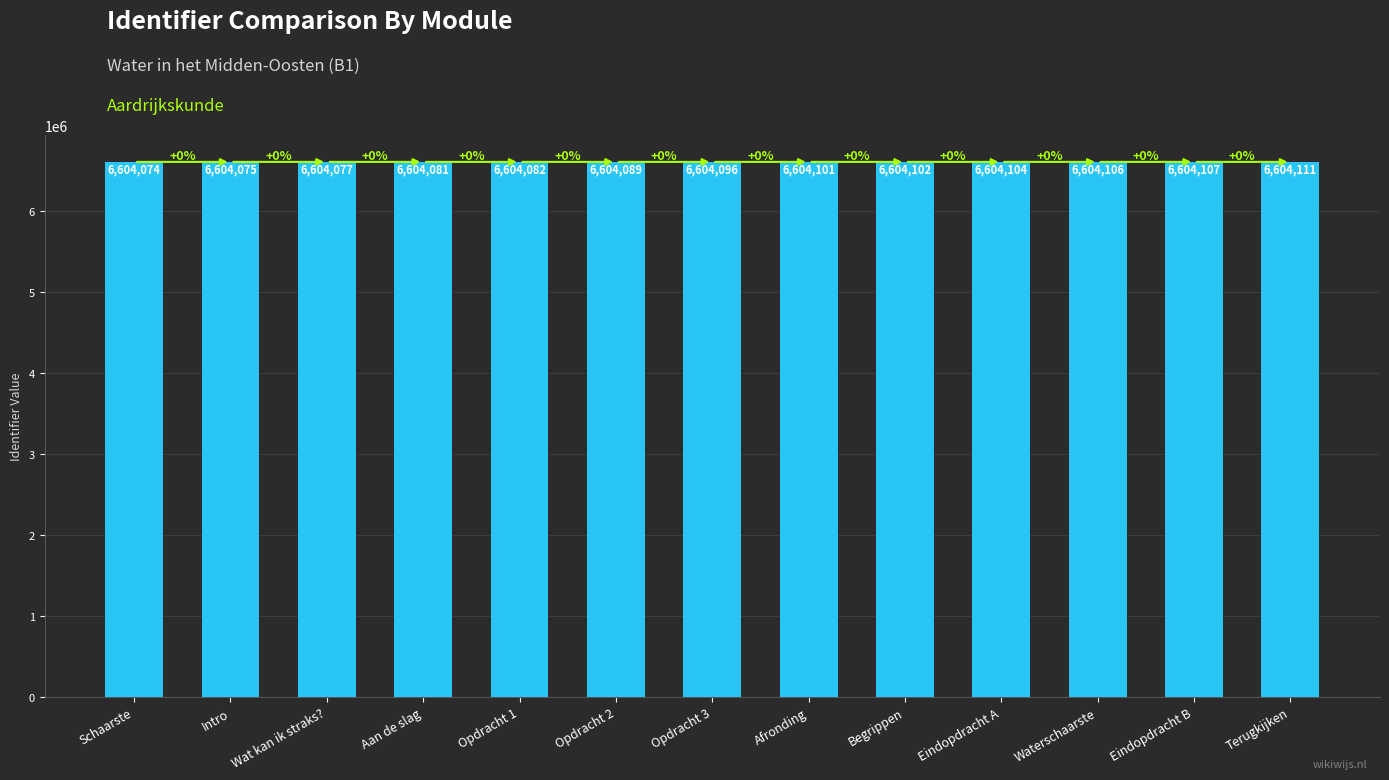

How many series are shown in this chart?

1